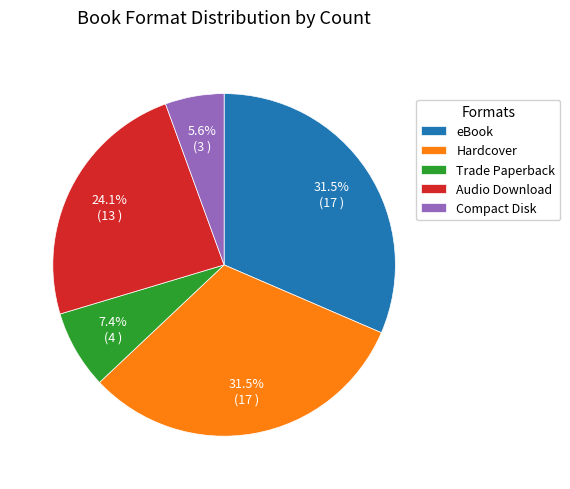

Is there a majority slice in this chart?

No